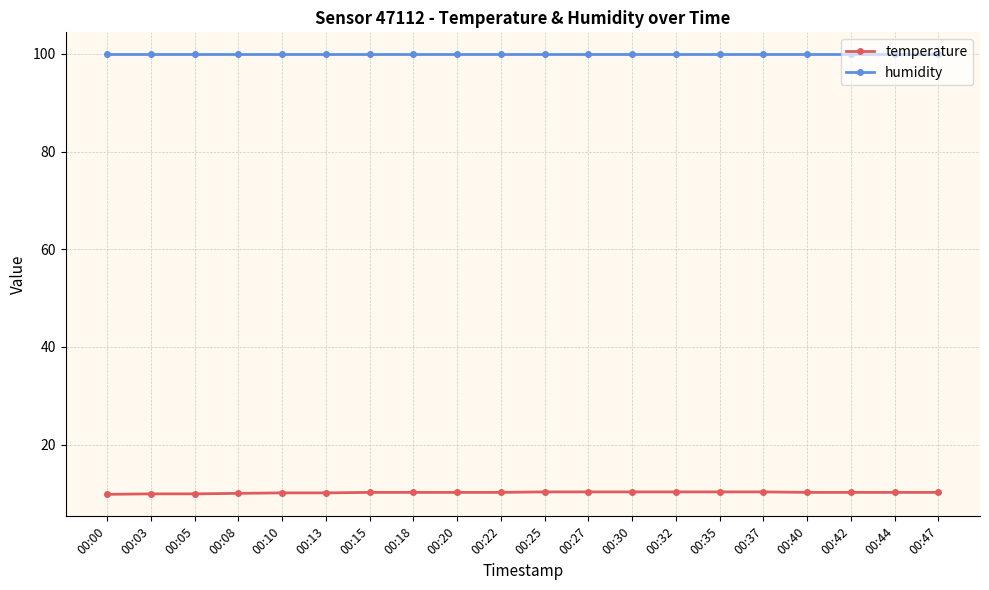

Does the chart display data point markers on the line(s)?

Yes